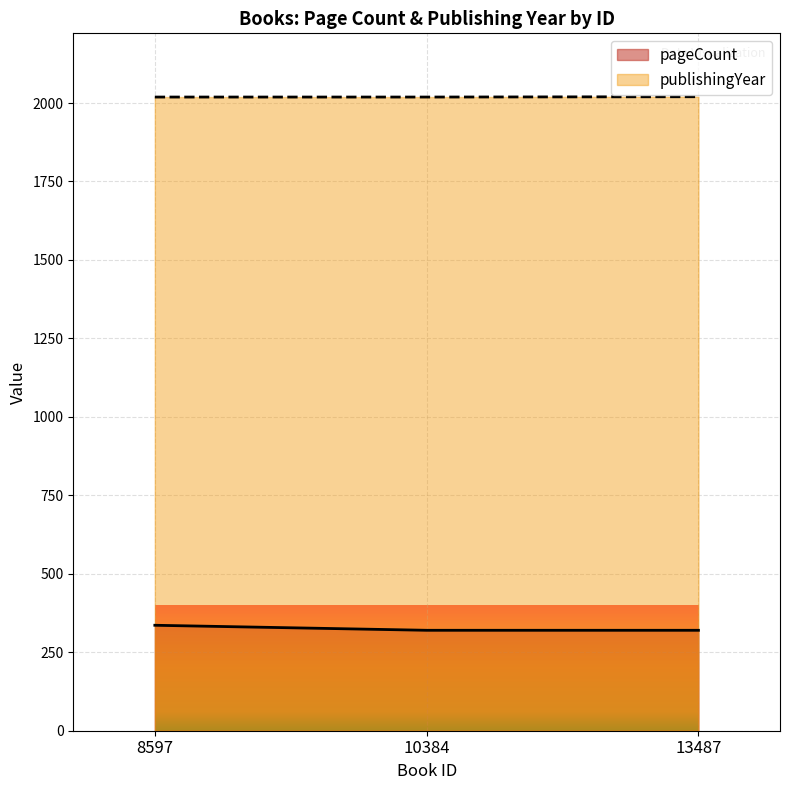

Reading left to right, transcribe all the data shown in this chart.

pageCount: 336	320	320
publishingYear: 2019	2019	2020